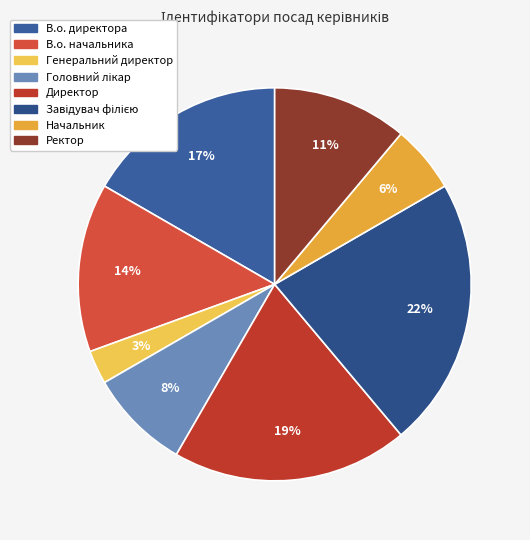

To the nearest percent, what percentage of the pie is В.о. начальника?

14%